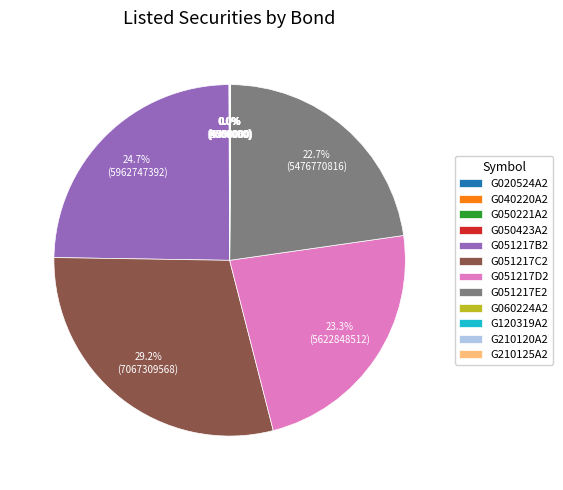

Is there a majority slice in this chart?

No